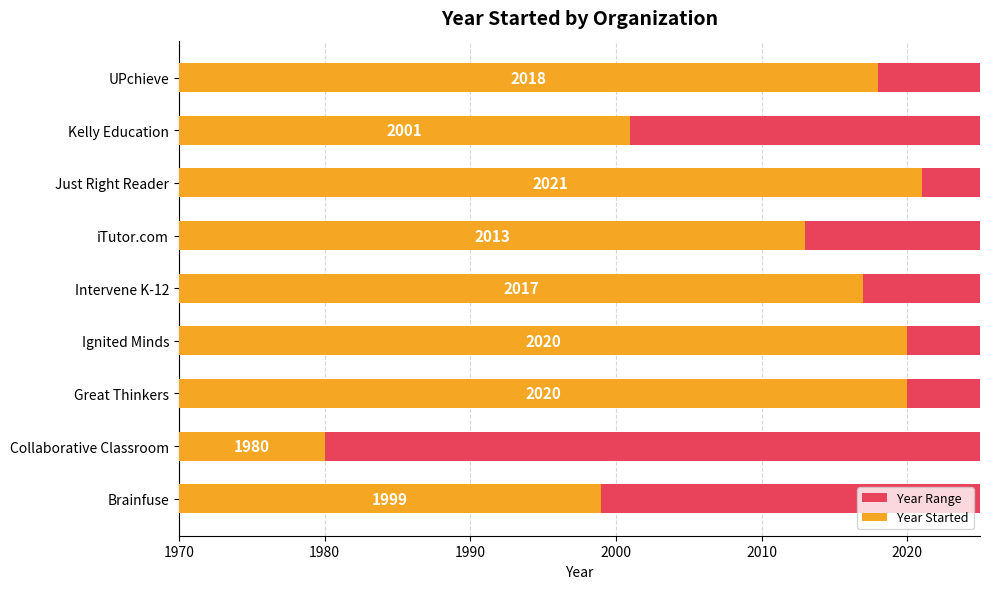

The value of Year Started at Just Right Reader is 19.7. True or false?

False